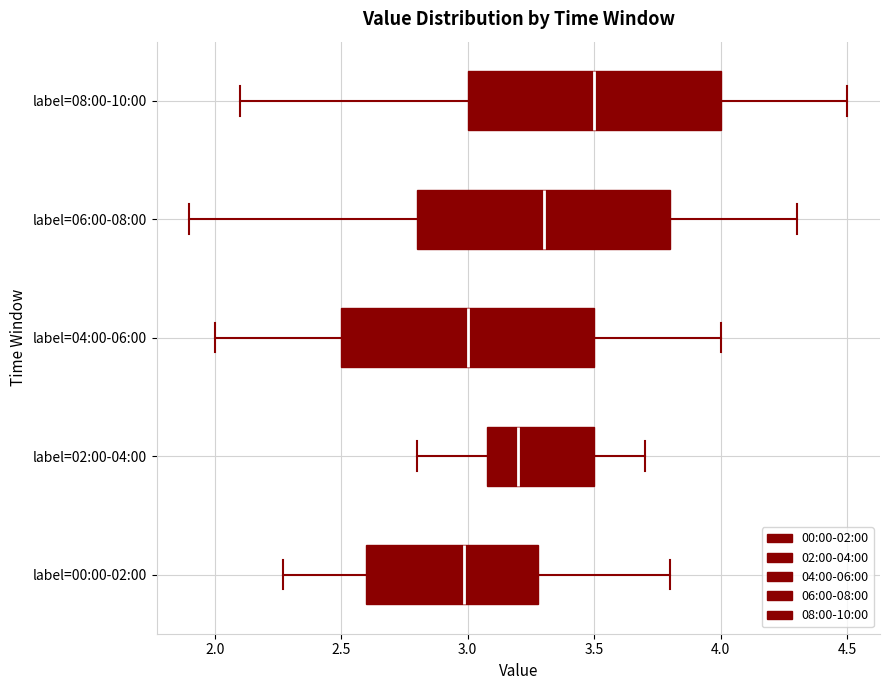

Reading bottom to top, read every box against the x-axis: the position of its median line, the range the box covers, and the ends of its whiskers. The values are not printed on the chart, so give them approximately, as read against the axis.

label=00:00-02:00: median 3.00, box 2.60 to 3.30, whiskers 2.25 to 3.80
label=02:00-04:00: median 3.20, box 3.10 to 3.50, whiskers 2.80 to 3.70
label=04:00-06:00: median 3.00, box 2.50 to 3.50, whiskers 2.00 to 4.00
label=06:00-08:00: median 3.30, box 2.80 to 3.80, whiskers 1.90 to 4.30
label=08:00-10:00: median 3.50, box 3.00 to 4.00, whiskers 2.10 to 4.50